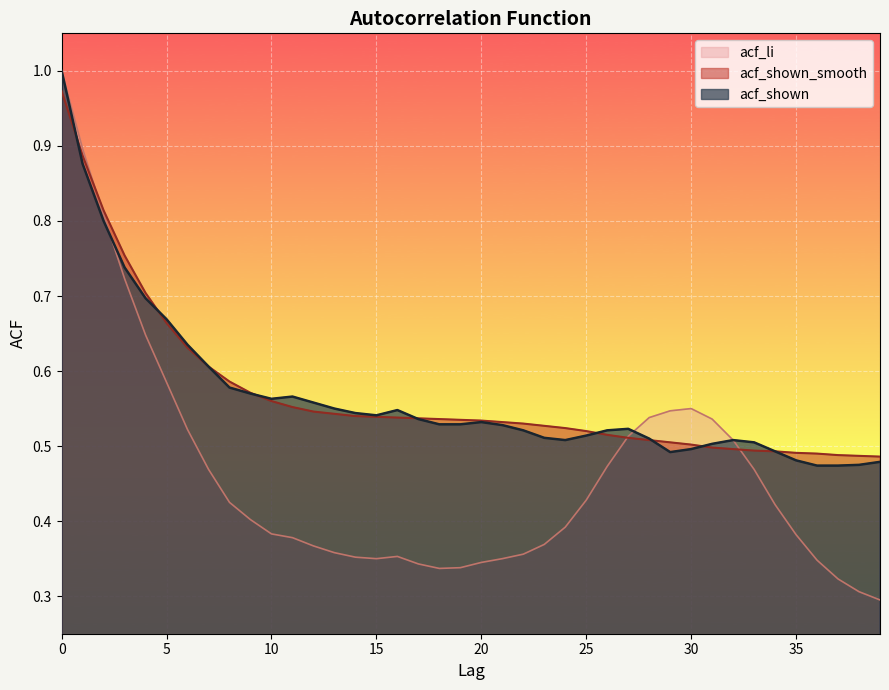

At which label is acf_li closest to 0?

39